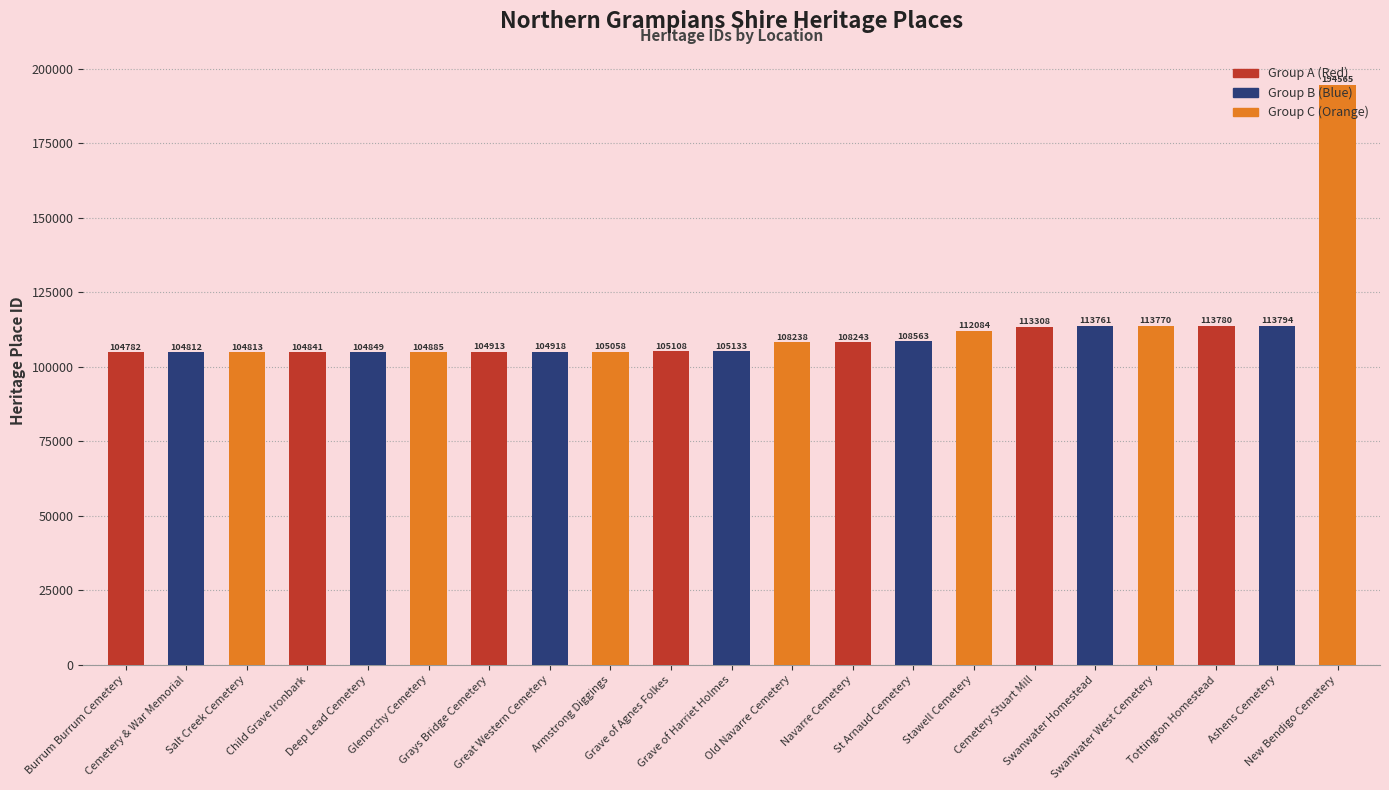

What is the sum of all values?

2354218